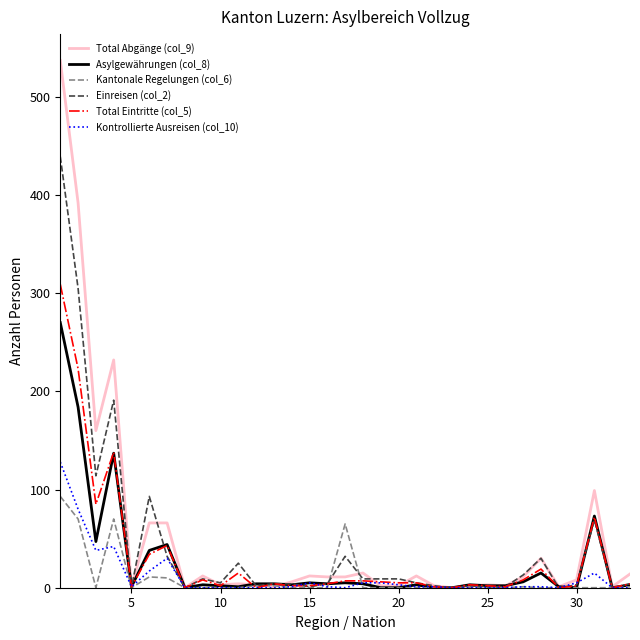

Which series has the largest range (max minus min)?

Total Abgänge (col_9)